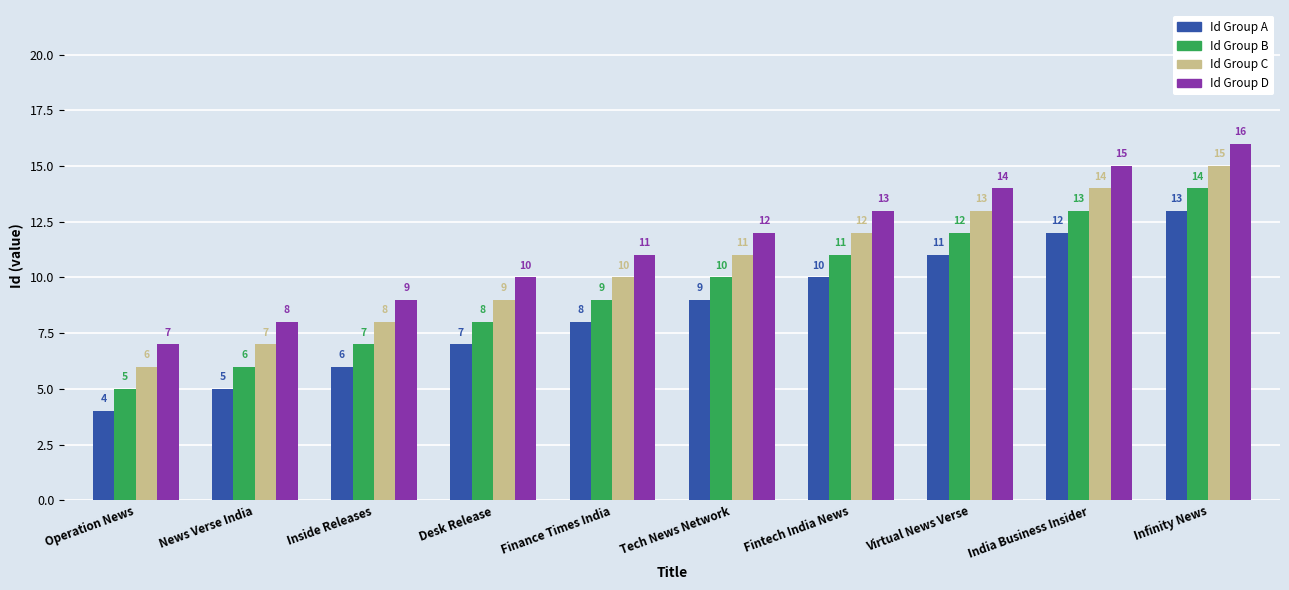

What is the approximate value of Id Group B at Tech News Network?

10